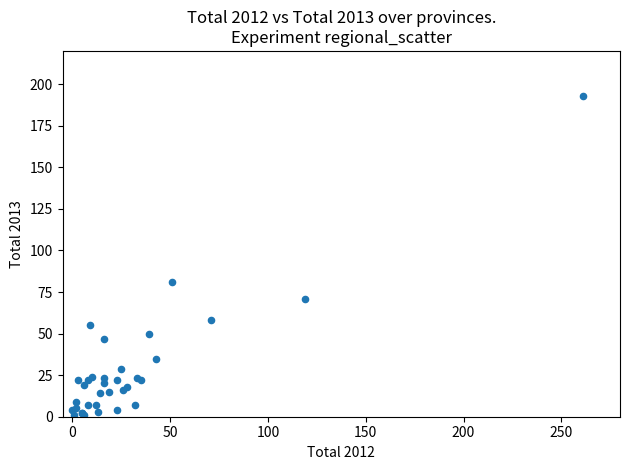

What Y value in the scatter plot is closest to 97?

81